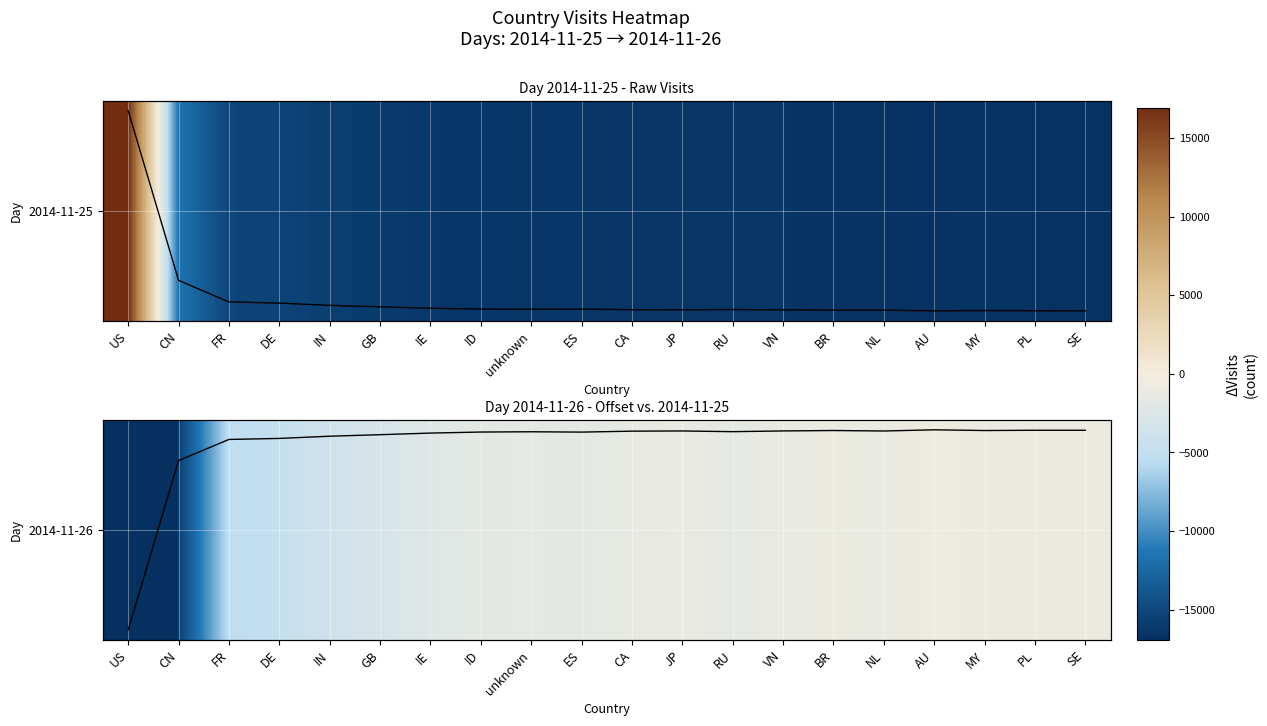

What is the approximate value of trend_2014-11-25 at MY, to the nearest 50?

1000